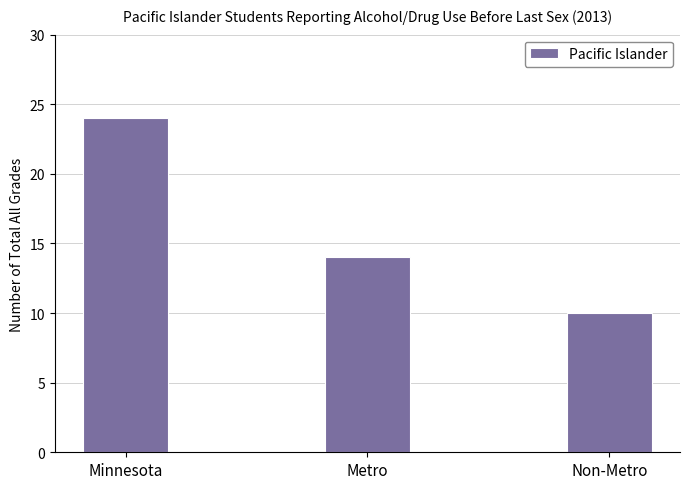

How many distinct data groups are displayed?

1